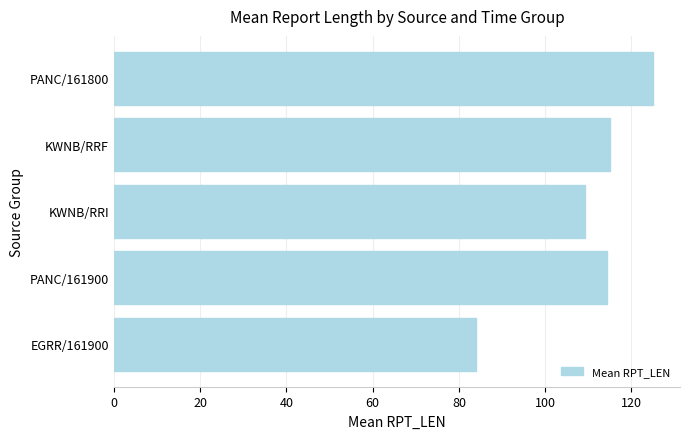

Reading bottom to top, list all the values displayed in this chart.

EGRR/161900=84.0	PANC/161900=114.4	KWNB/RRI=109.2	KWNB/RRF=115.0	PANC/161800=125.0